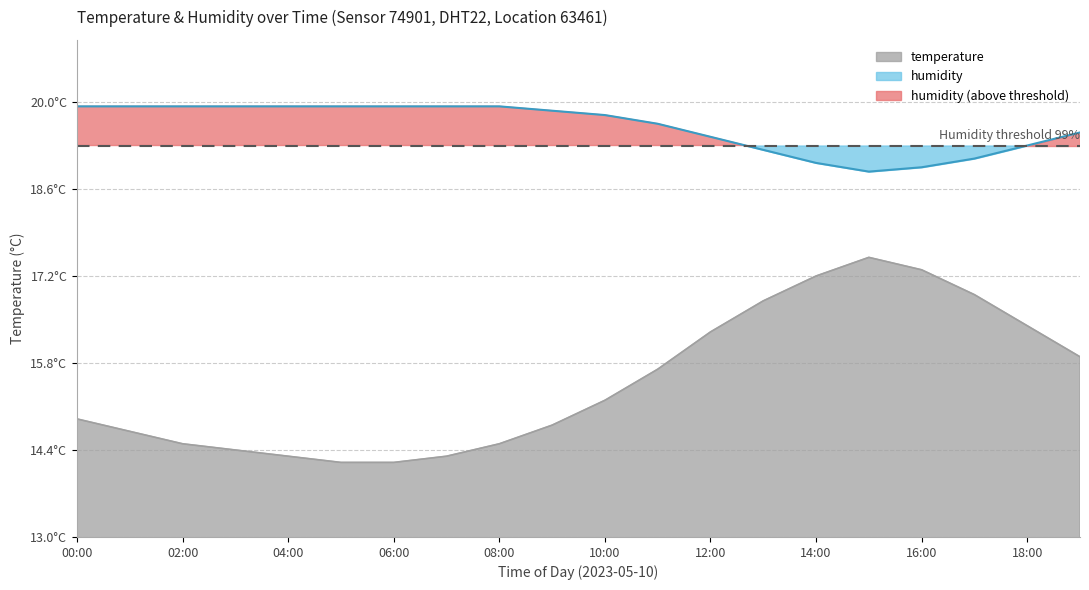

What is the spread (max minus min) of values at 18:00?

2.9